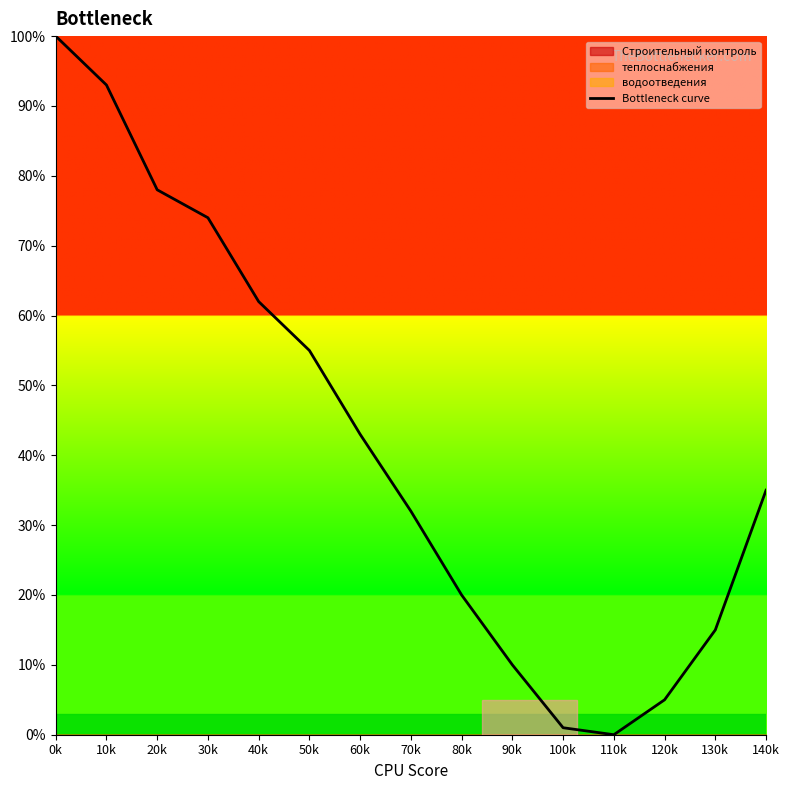

Reading right to left, what are all the values shown in this chart?

35	15	5	0	1	10	20	32	43	55	62	74	78	93	100